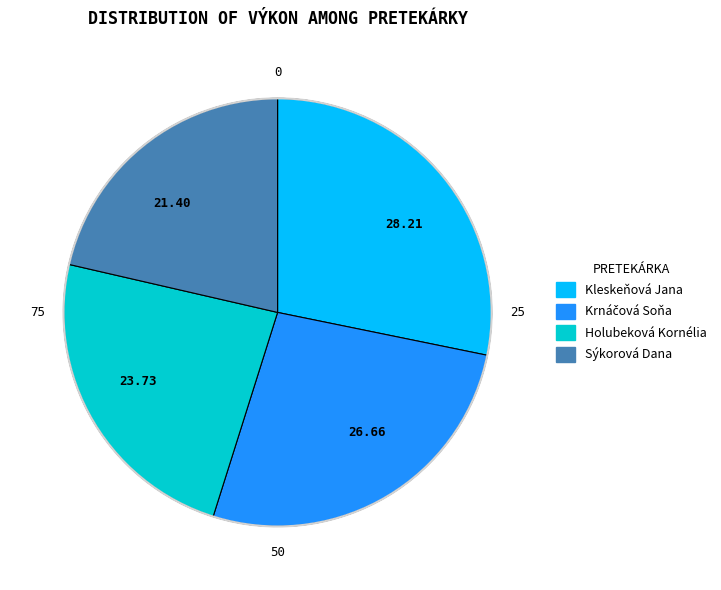

Is there any slice that represents more than half of the pie?

No